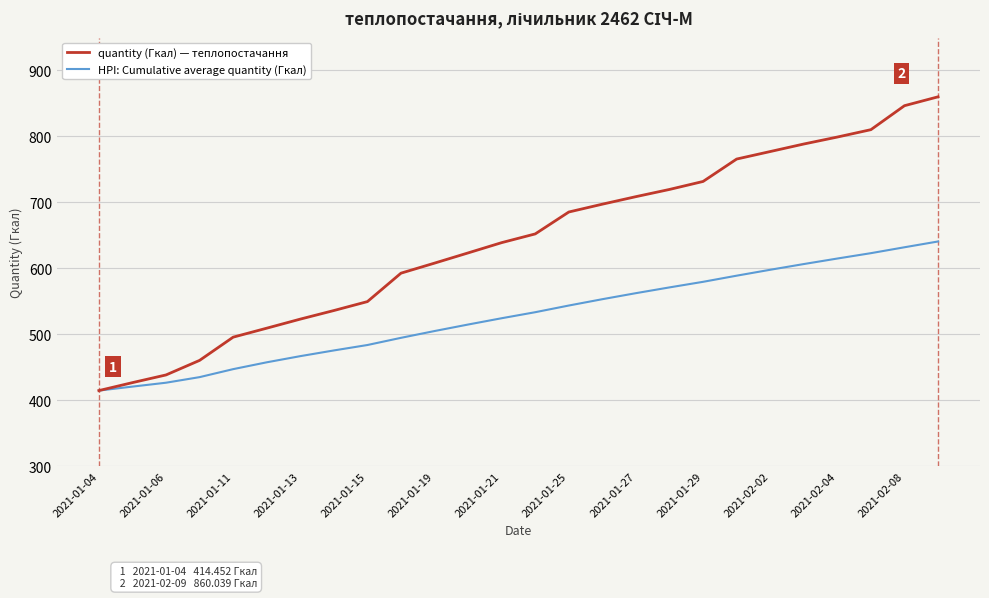

What is the maximum value shown in the chart?

860.0